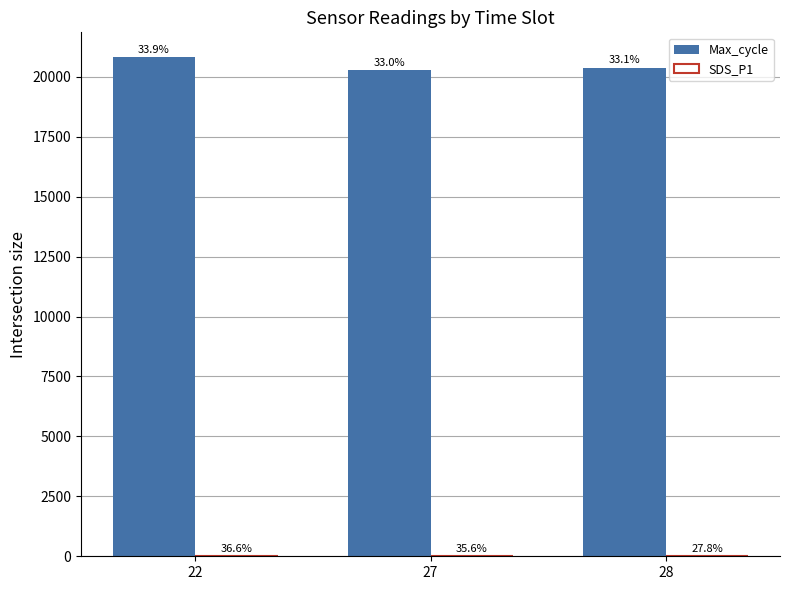

Which label corresponds to the largest value in the chart?

22